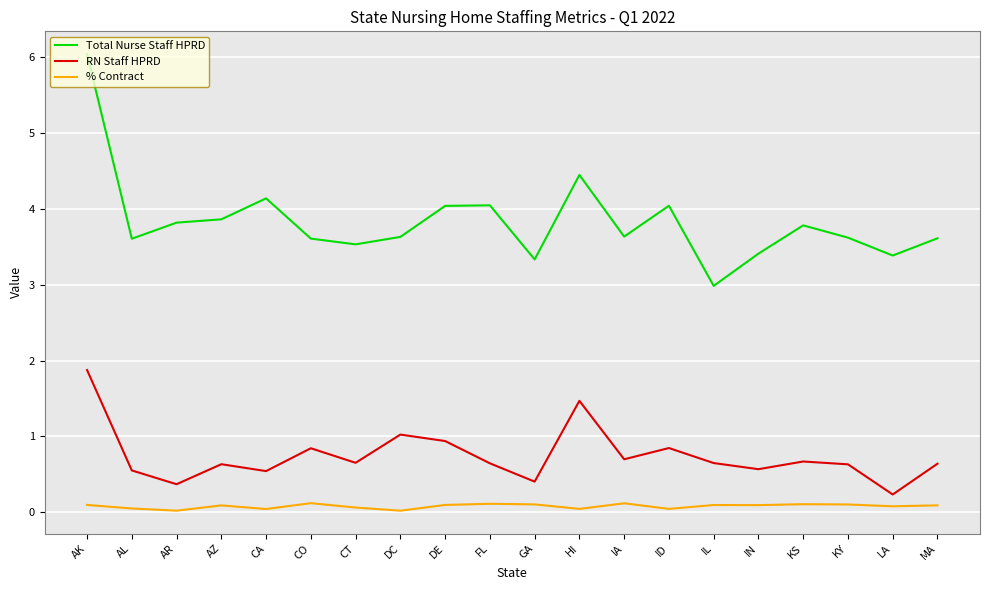

What position from the left is CT?

7